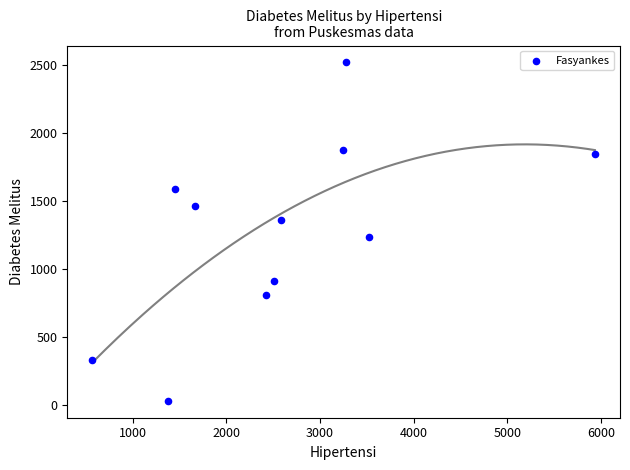

What is the average X value?

2596